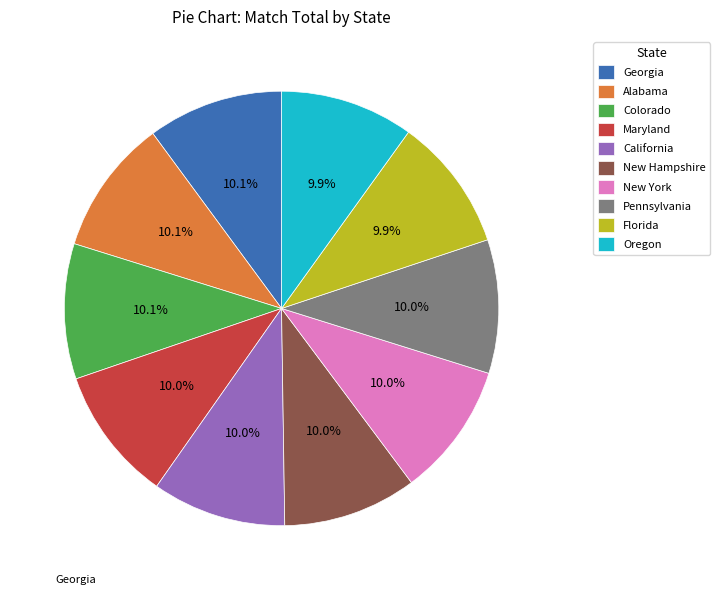

To the nearest percent, what portion does Maryland represent?

10%